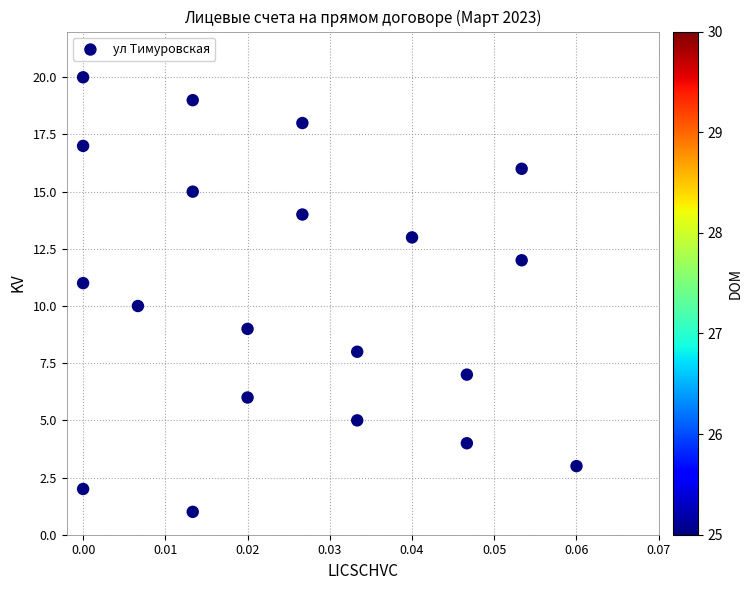

What is the range of Y values (max minus min)?

19